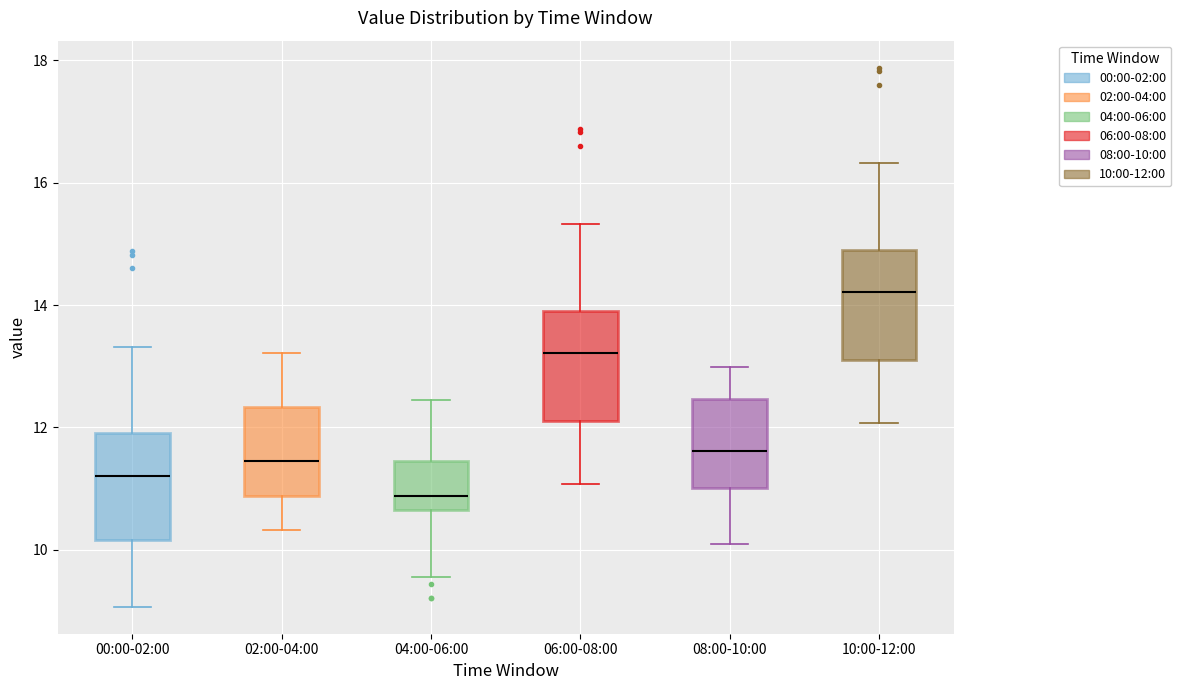

Where does the upper whisker of the box for 08:00-10:00 end on the y-axis? The values are not printed on the chart, so give them approximately, as read against the axis.

13.0